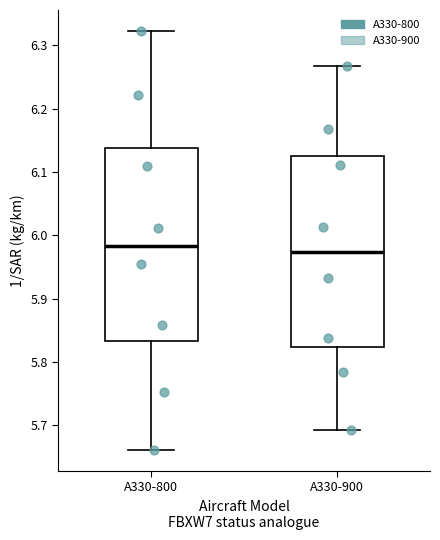

Reading left to right, read every box against the y-axis: the position of its median line, the range the box covers, and the ends of its whiskers. The values are not printed on the chart, so give them approximately, as read against the axis.

A330-800: median 5.98, box 5.83 to 6.14, whiskers 5.66 to 6.32
A330-900: median 5.97, box 5.82 to 6.13, whiskers 5.69 to 6.27